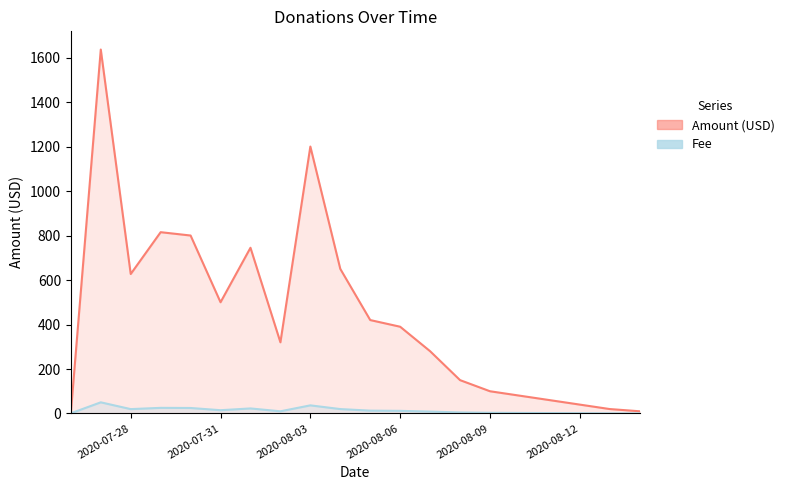

Is the value of Amount (USD) at 2020-08-13 greater than the value of Fee at 2020-08-11?

Yes